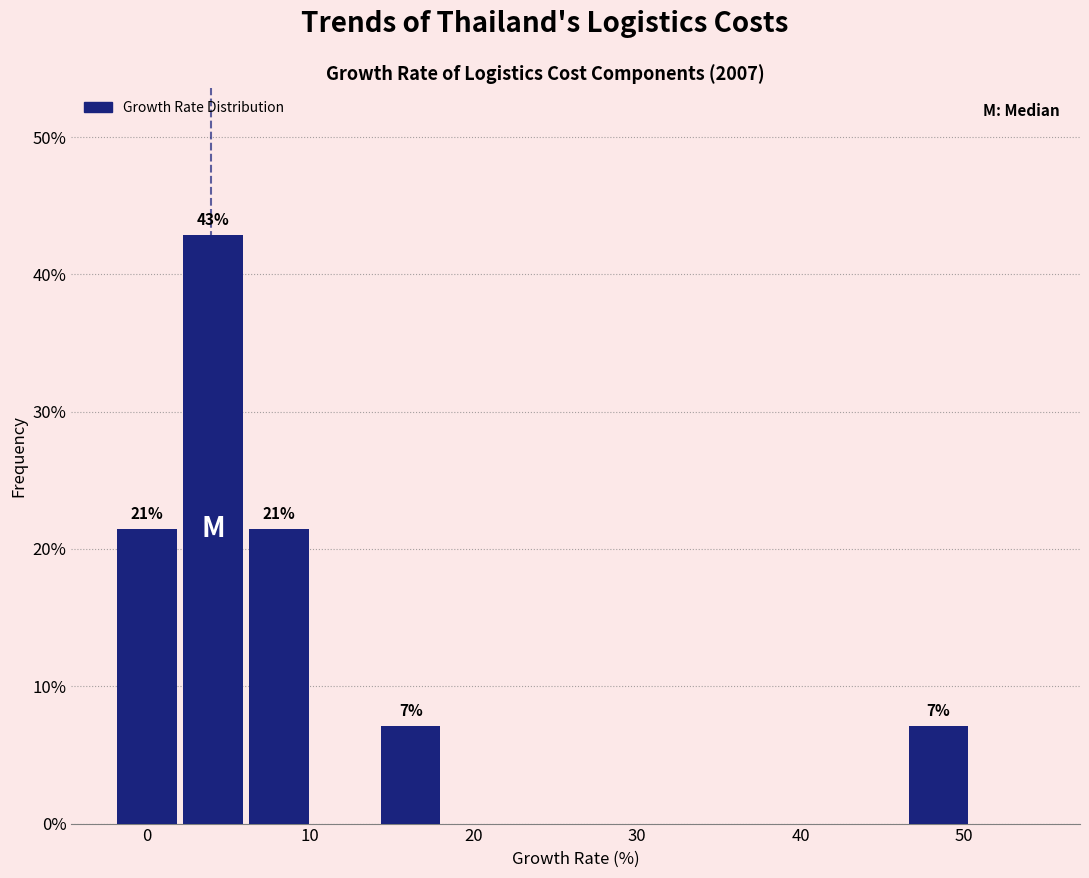

Which range on the x-axis has the tallest bar?

2 to 6